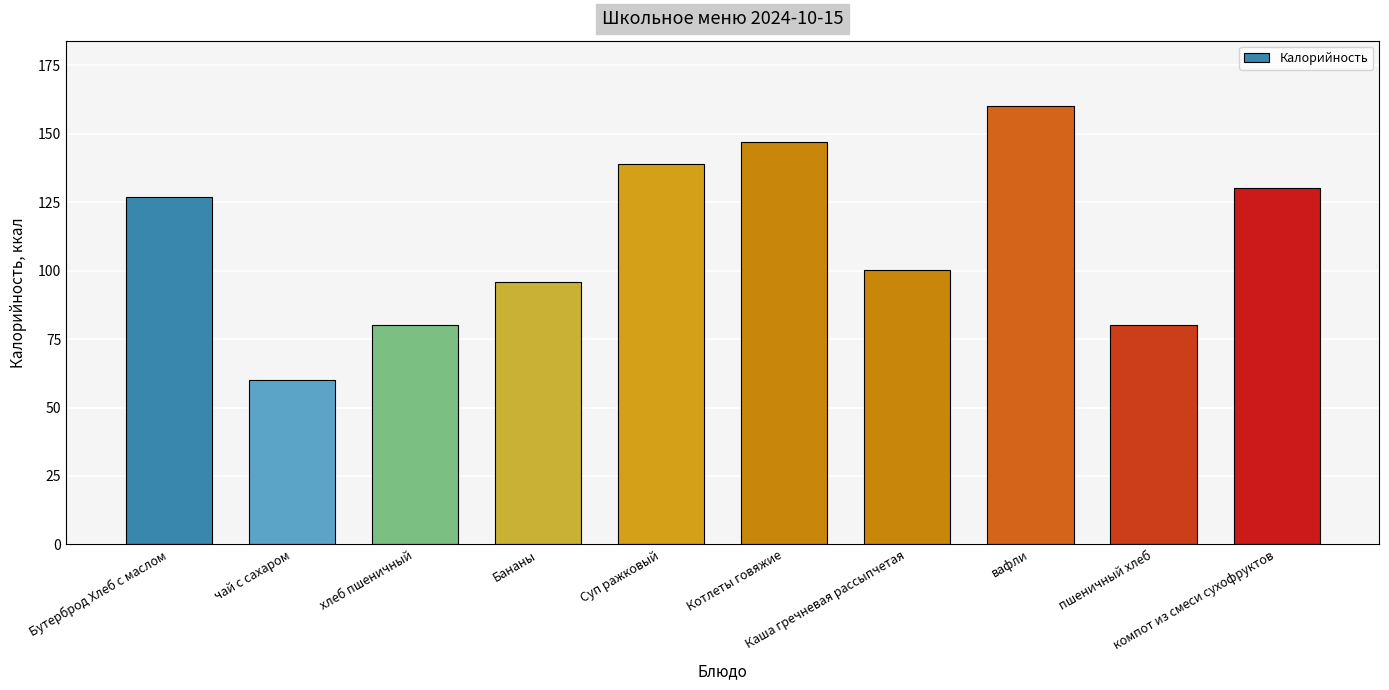

At which label is the value closest to 110?

Каша гречневая рассыпчетая